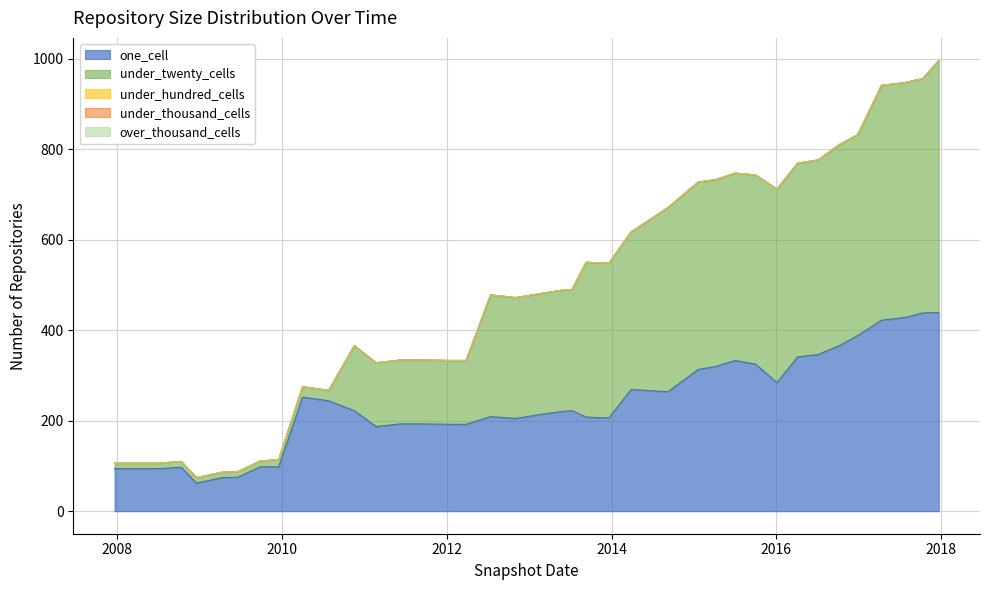

List the series in order of their peak value, highest first.

under_twenty_cells, one_cell, under_hundred_cells, under_thousand_cells, over_thousand_cells